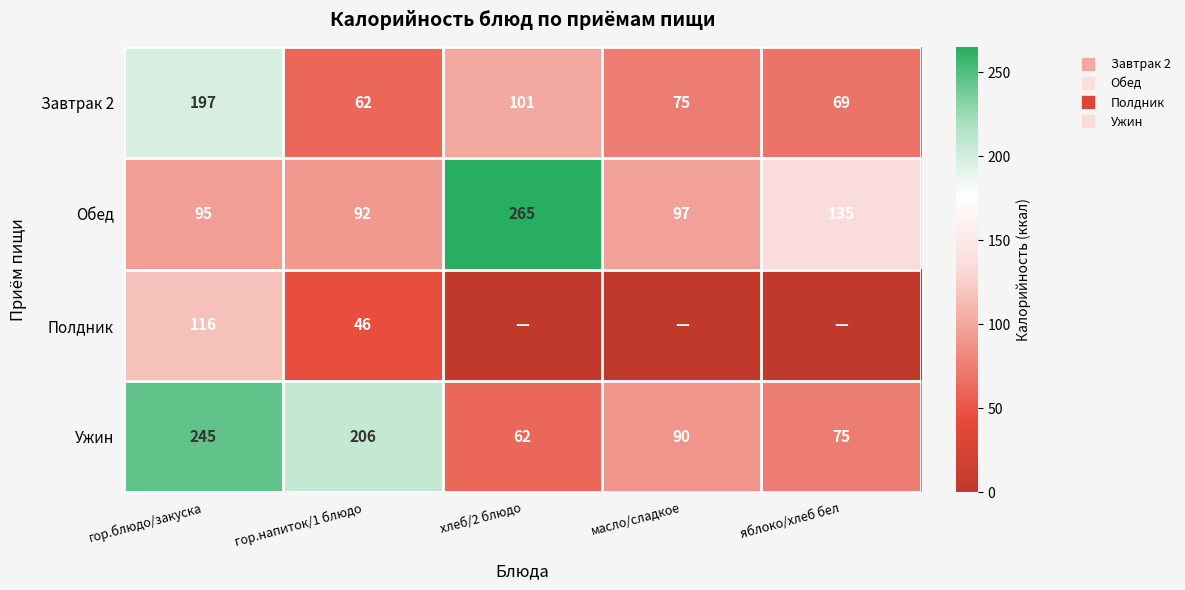

True or false: Ужин has a value of 206.2 at гор.напиток/1 блюдо.

True